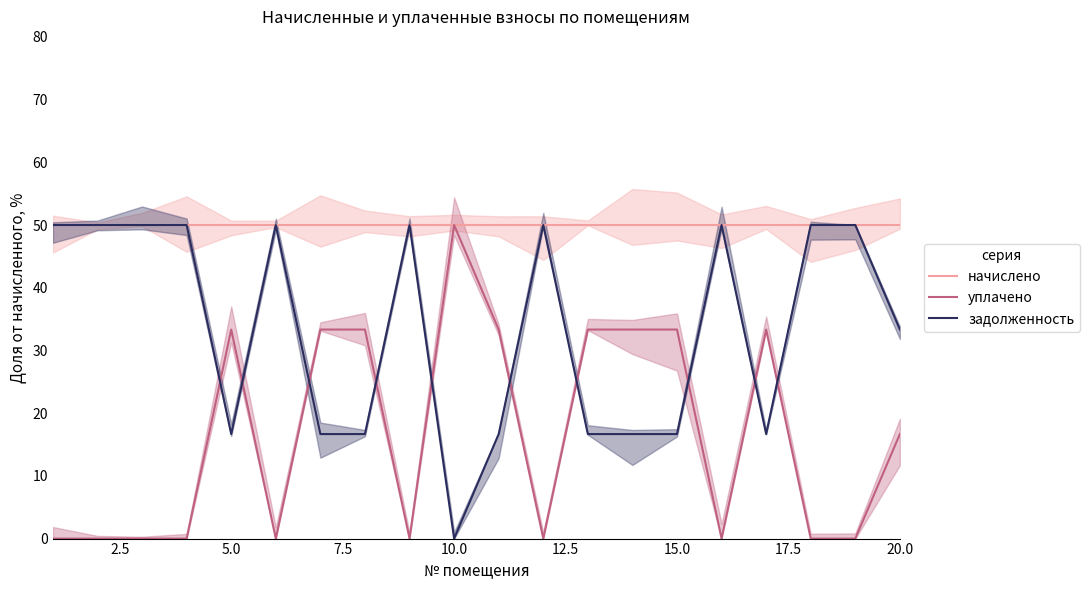

What is the difference between the second highest and second lowest values in the задолженность series?

33.3